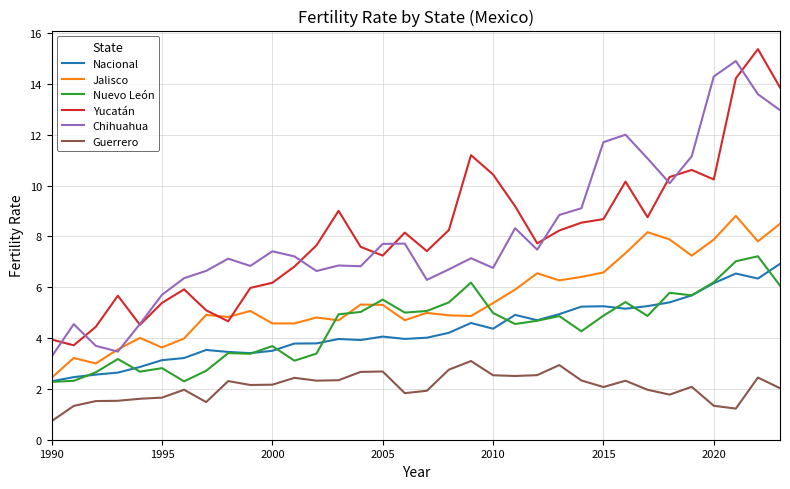

True or false: Nacional and Guerrero cross at least once.

False